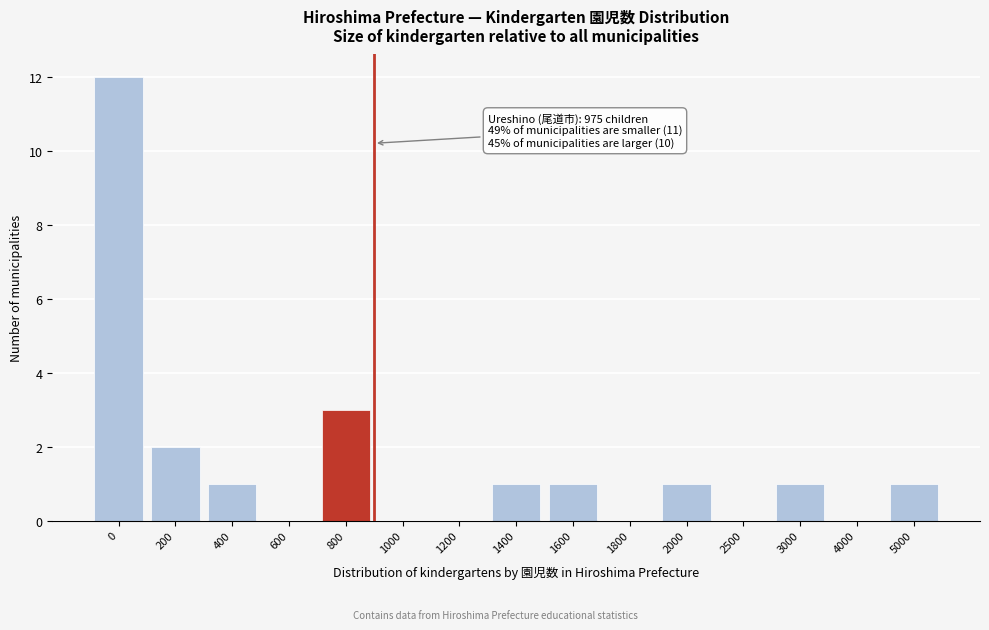

Reading left to right, transcribe all the data shown in this chart.

0=12	200=2	400=1	600=0	800=3	1000=0	1200=0	1400=1	1600=1	1800=0	2000=1	2500=0	3000=1	4000=0	5000=1